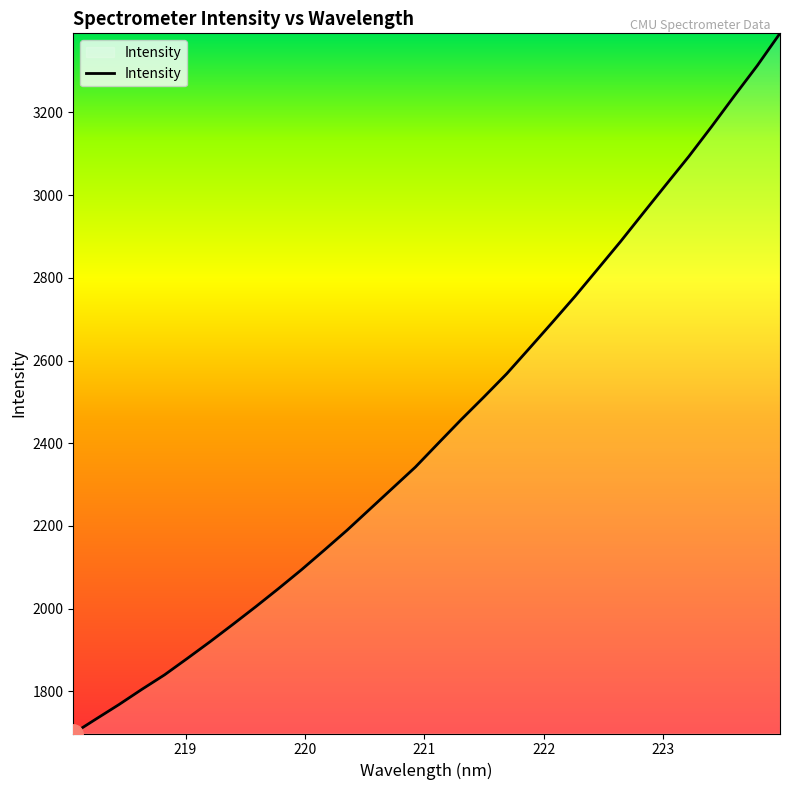

What is the difference between the maximum and minimum values?

1693.0